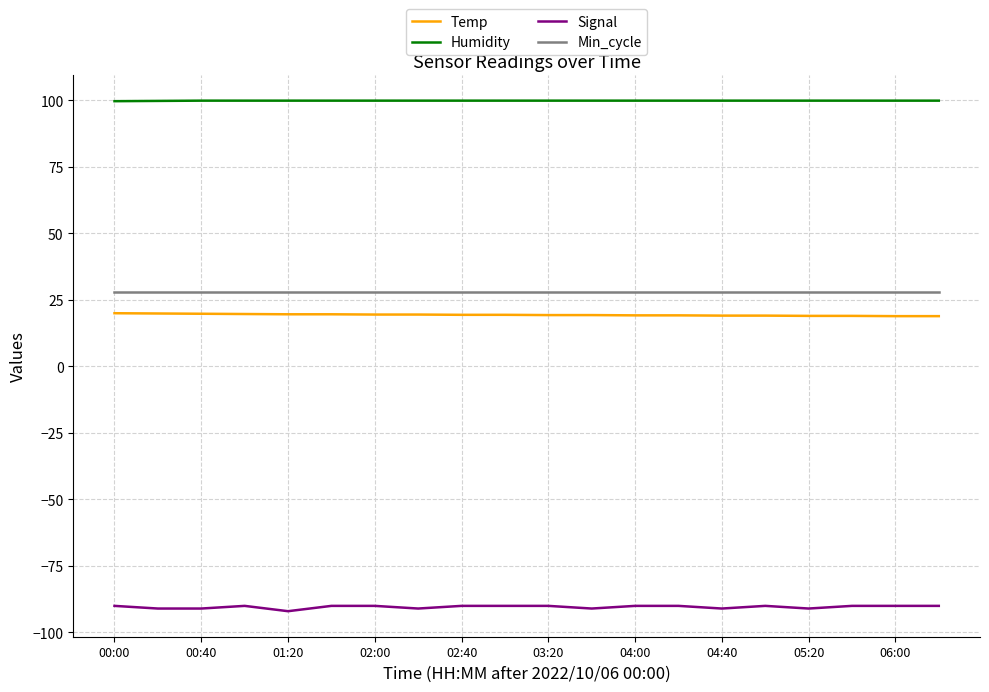

What is the greatest value displayed?

99.9